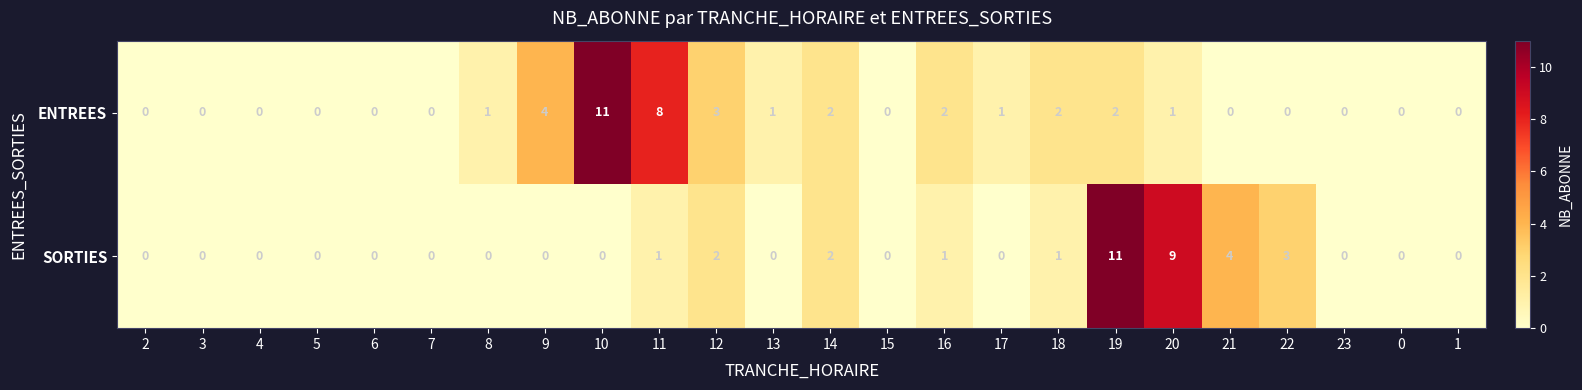

What is the greatest value displayed?

11